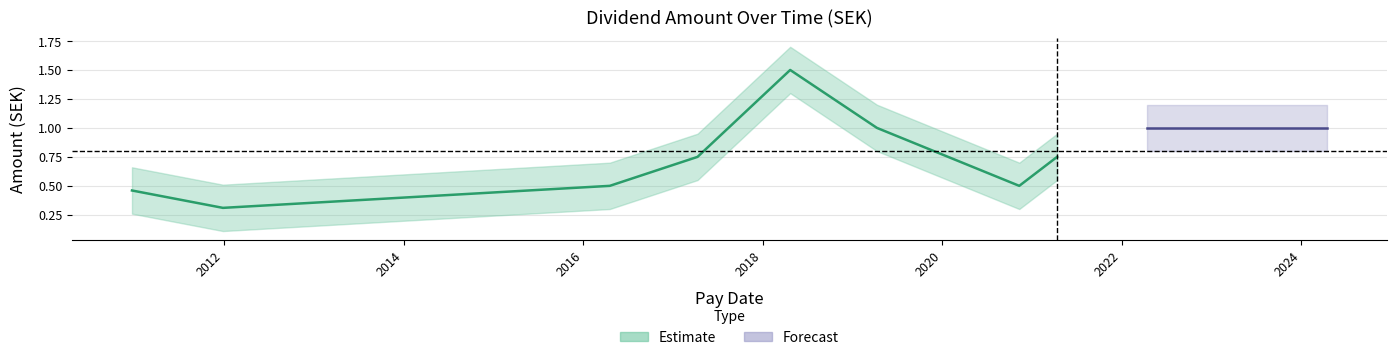

True or false: amount has more than 1 interior local peaks.

False